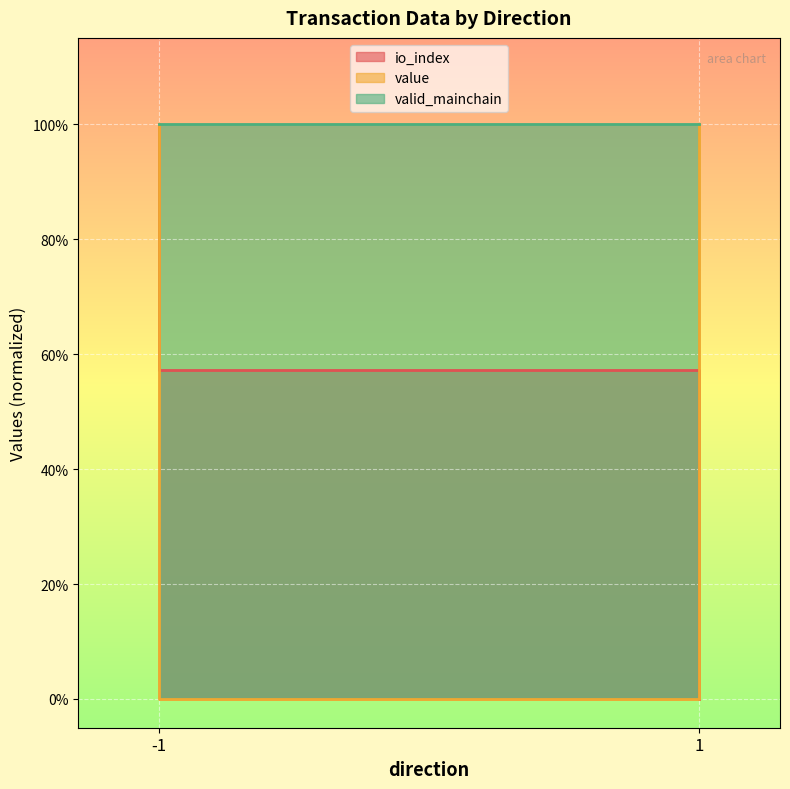

At which label is value closest to 0?

-1